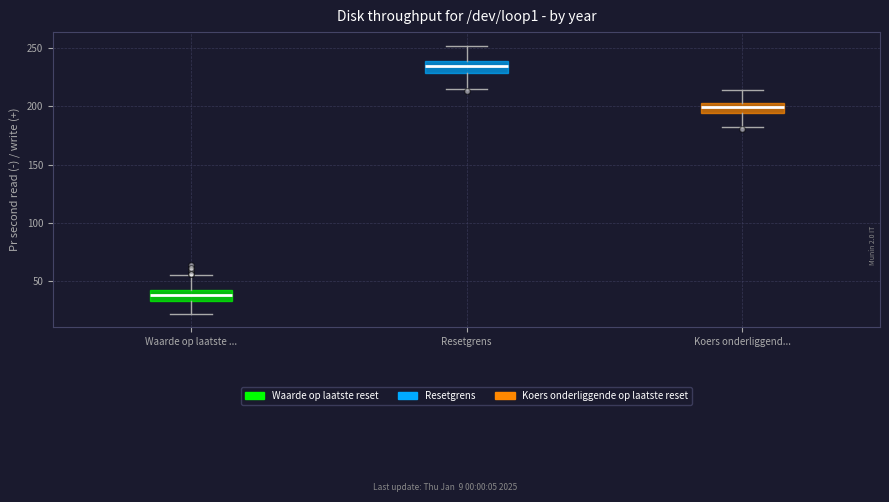

Where is the lower edge of the box for Koers onderliggend... on the y-axis? The values are not printed on the chart, so give them approximately, as read against the axis.

195